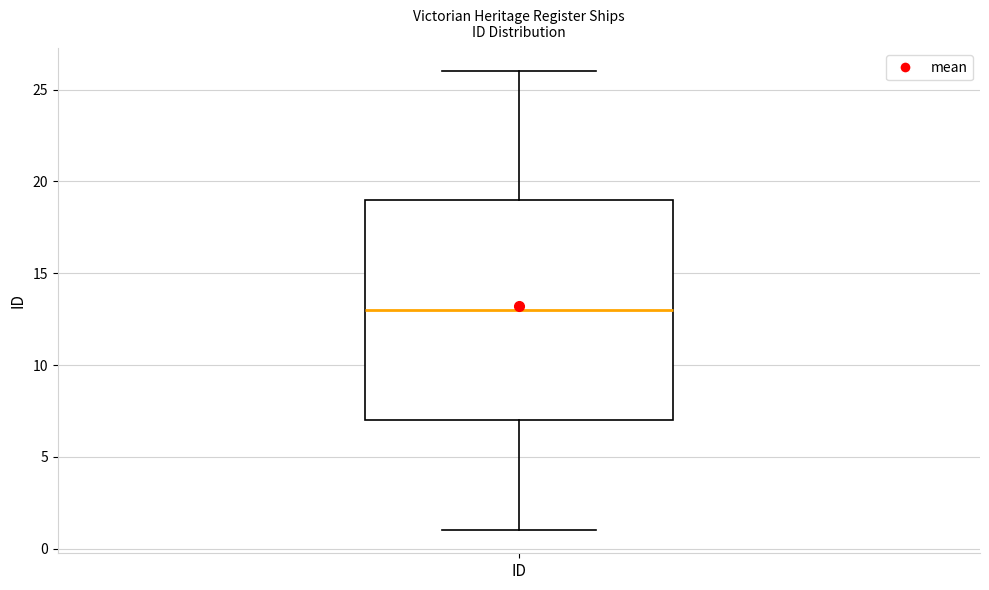

Where does the median line of the box for ID sit on the y-axis? The values are not printed on the chart, so give them approximately, as read against the axis.

13